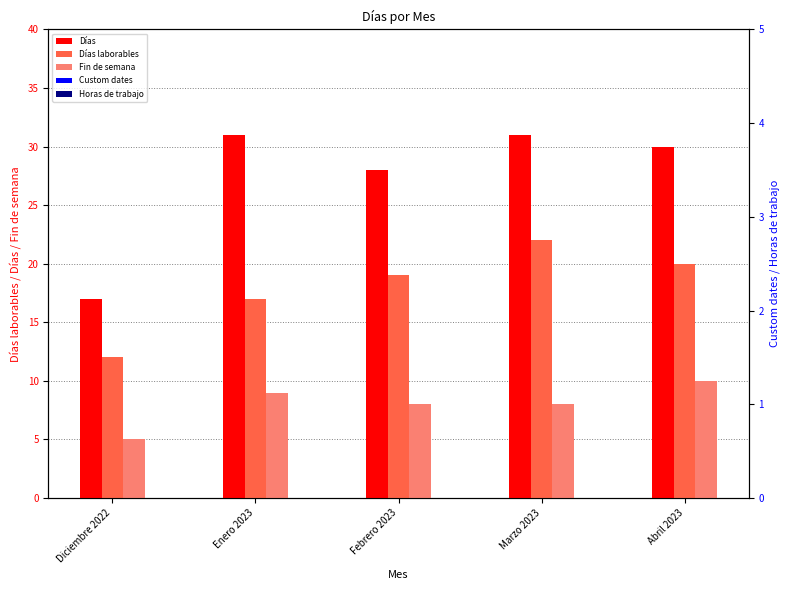

True or false: Días has a value of 44 at Febrero 2023.

False